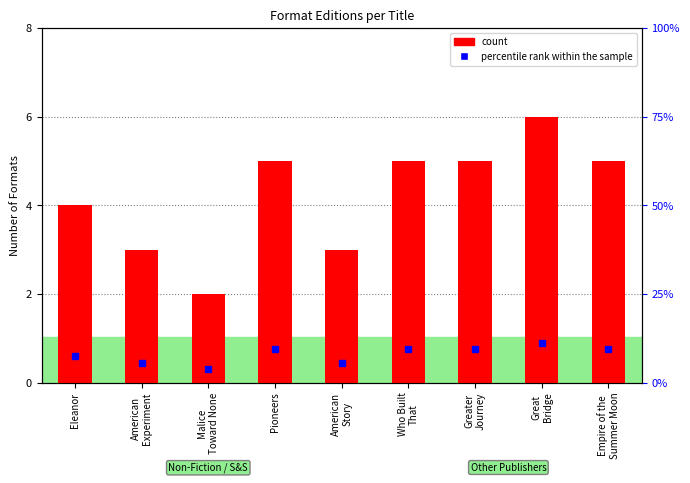

What is the difference between the maximum and second lowest values?

3